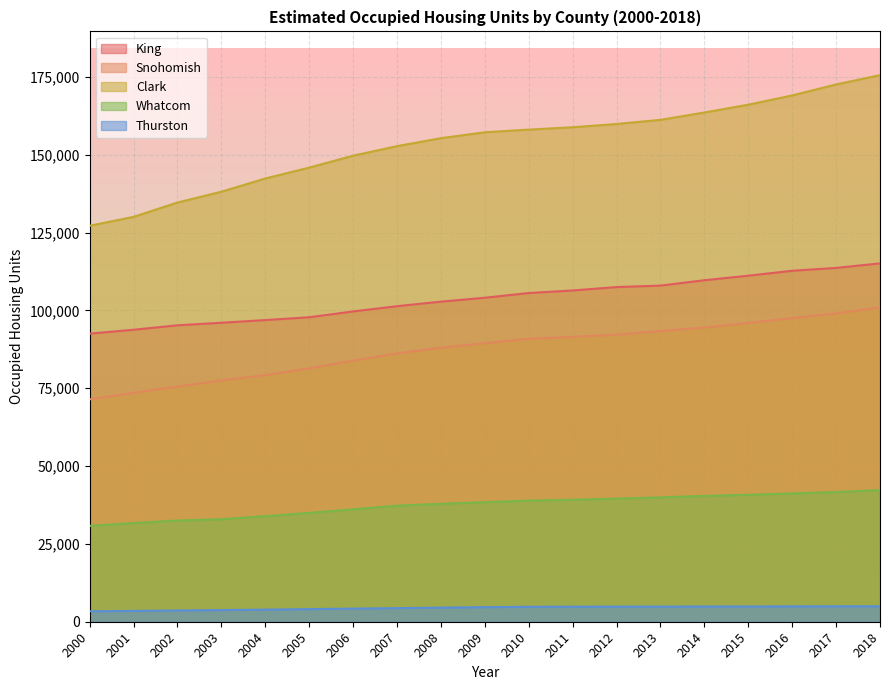

Rank the series at 2012 from lowest to highest value.

Thurston, Whatcom, Snohomish, King, Clark